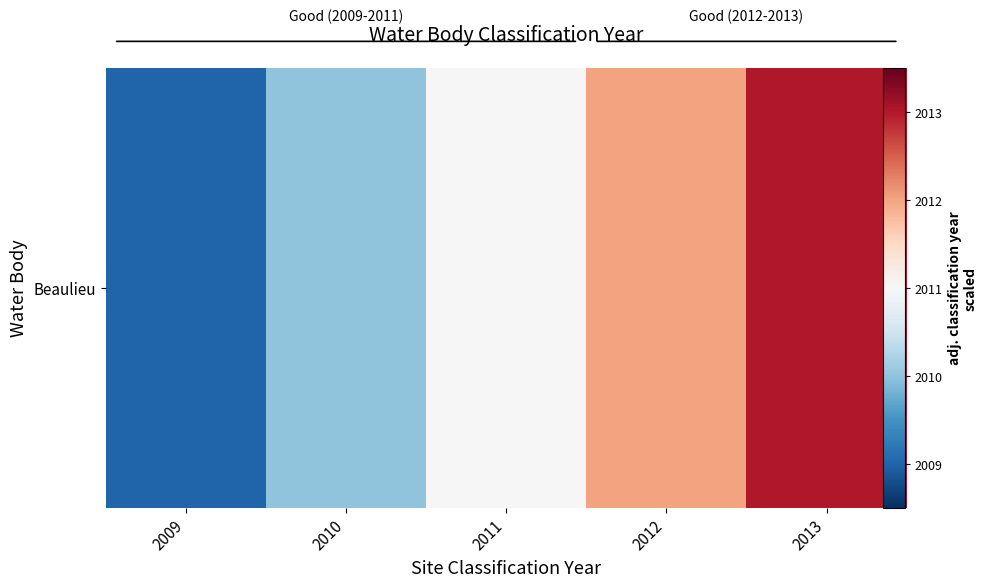

Count the values in the range 2010 to 2012.

3